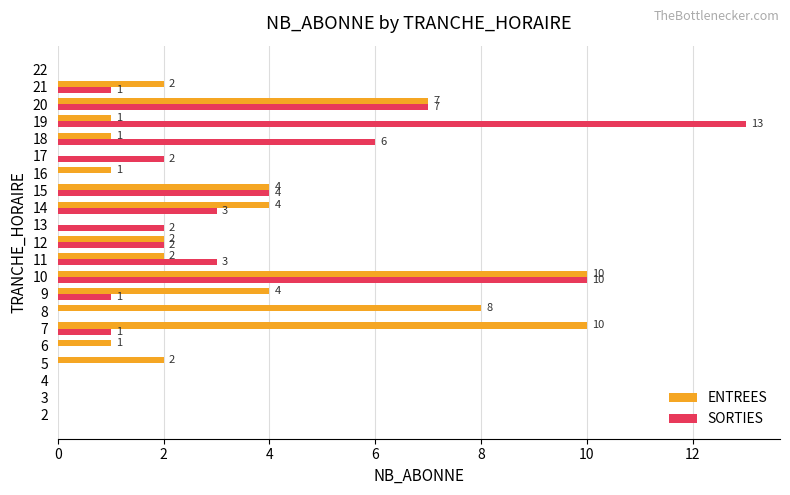

Is it true that ENTREES equals 3 at 11?

False